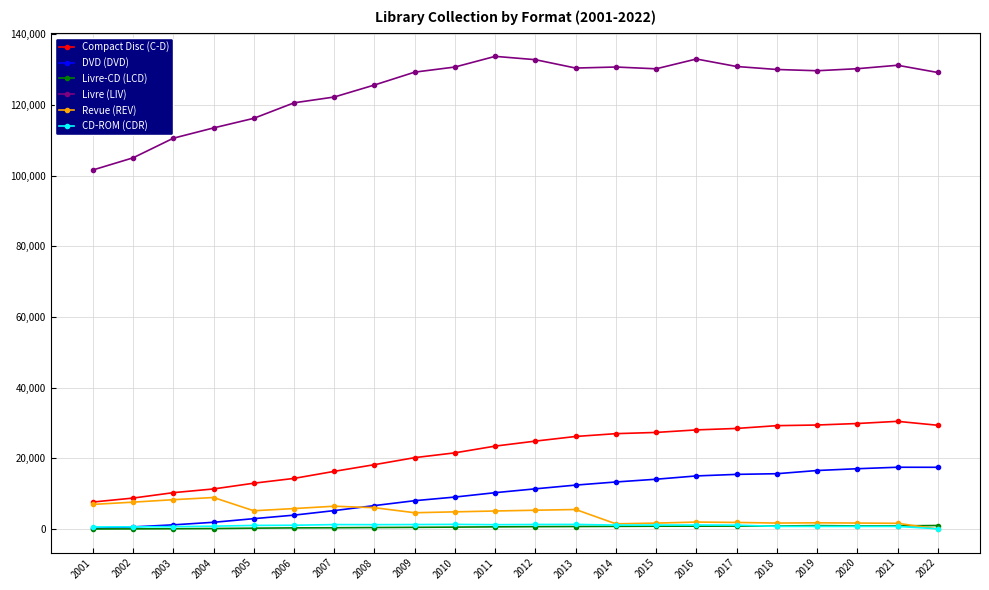

What is the total value across all series at 2010?

168172